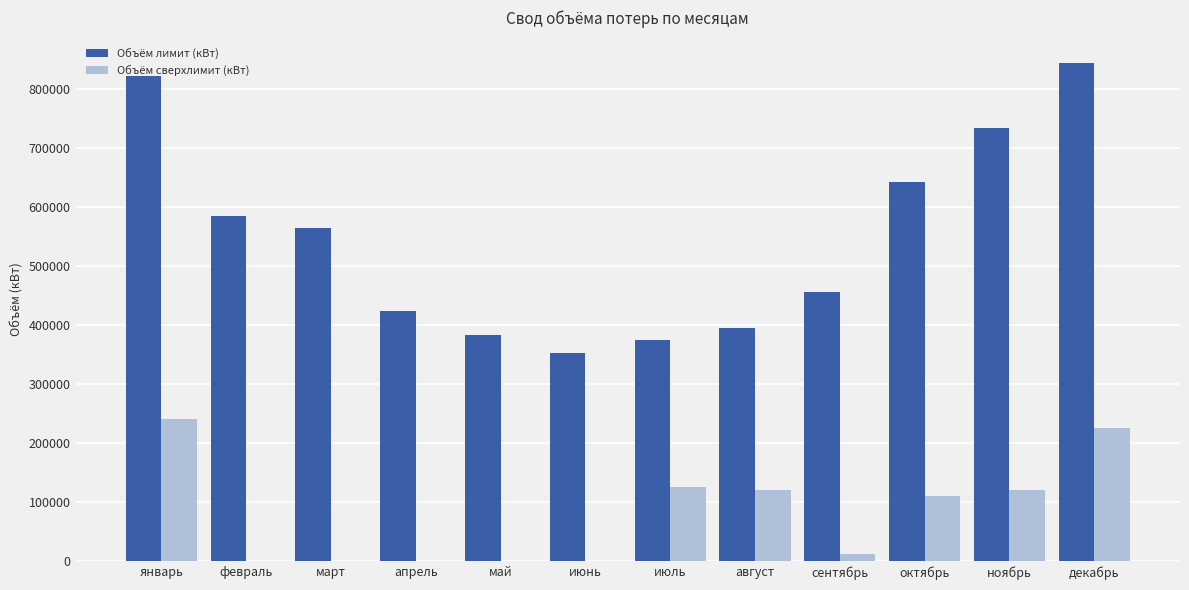

Which label corresponds to the largest value in the chart?

декабрь